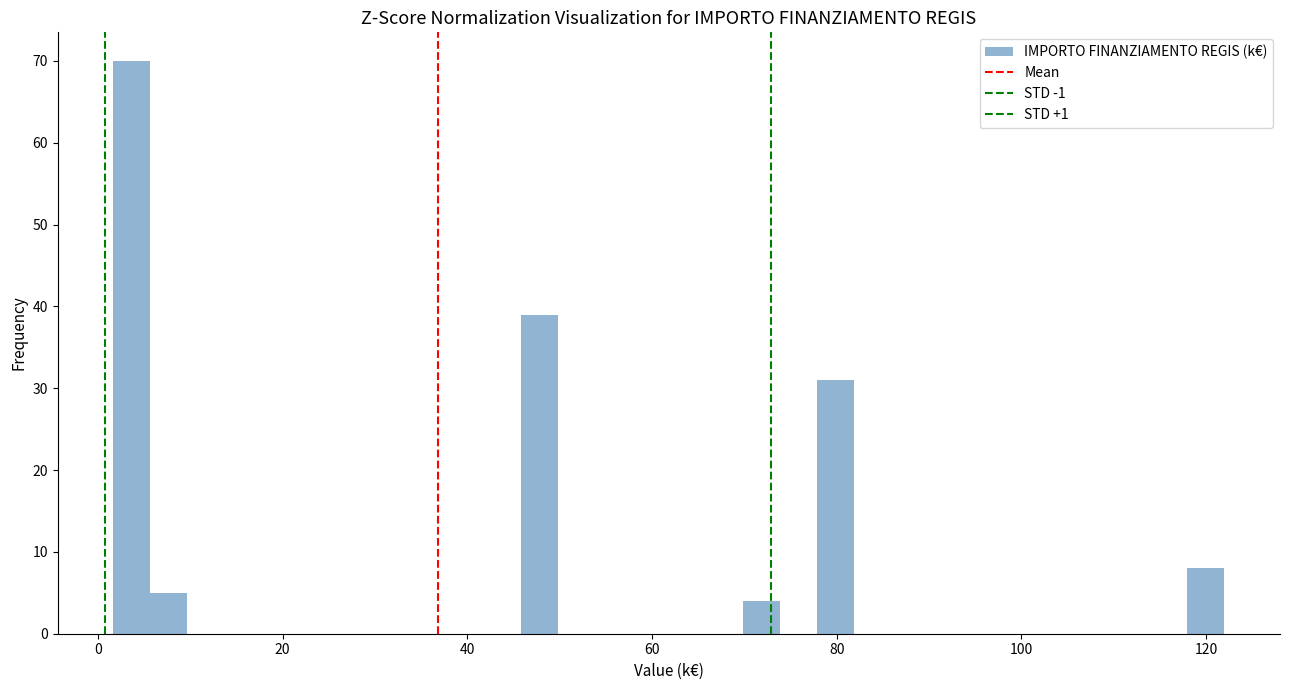

Around what value on the x-axis is the tallest bar? Give the approximate position of its centre, as read against the axis.

4